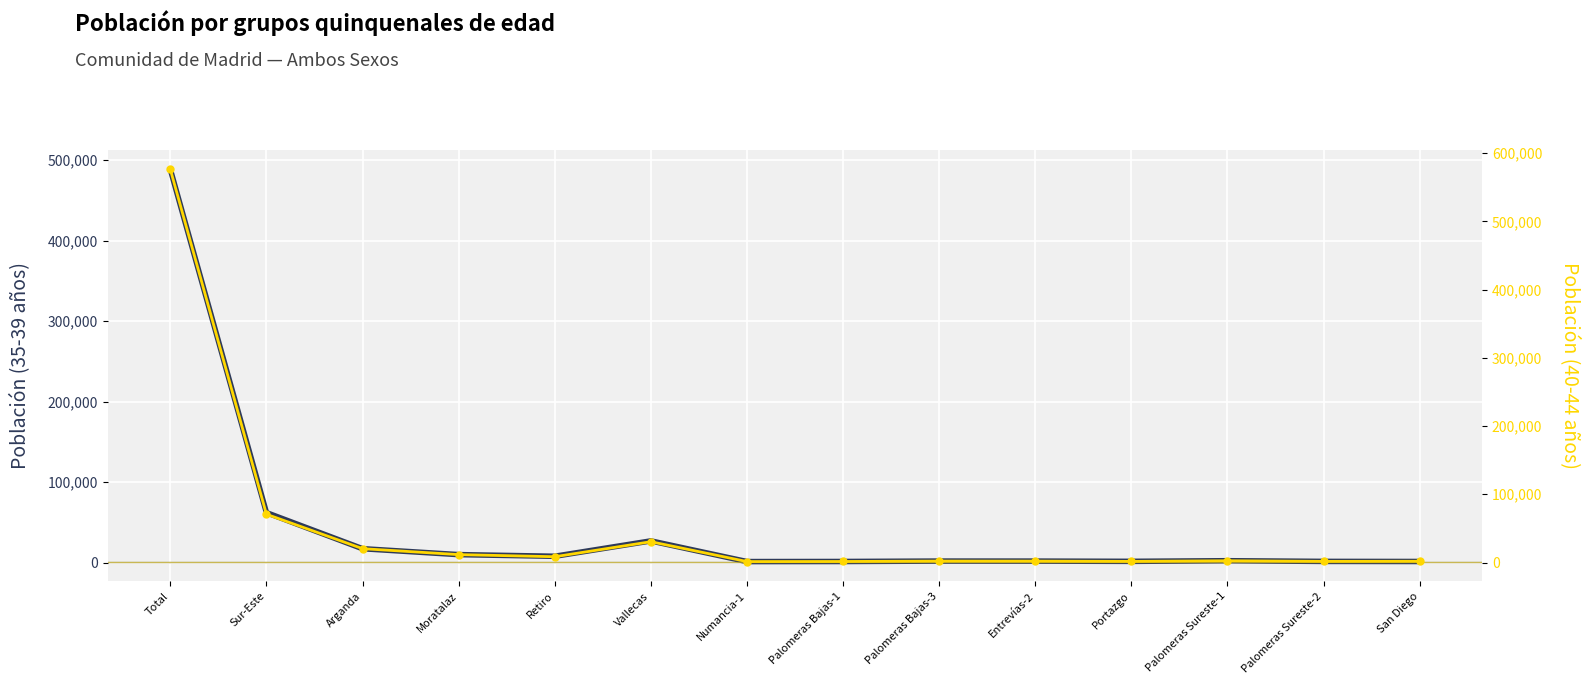

Where is the first local maximum for 40 a 44 años?

Vallecas